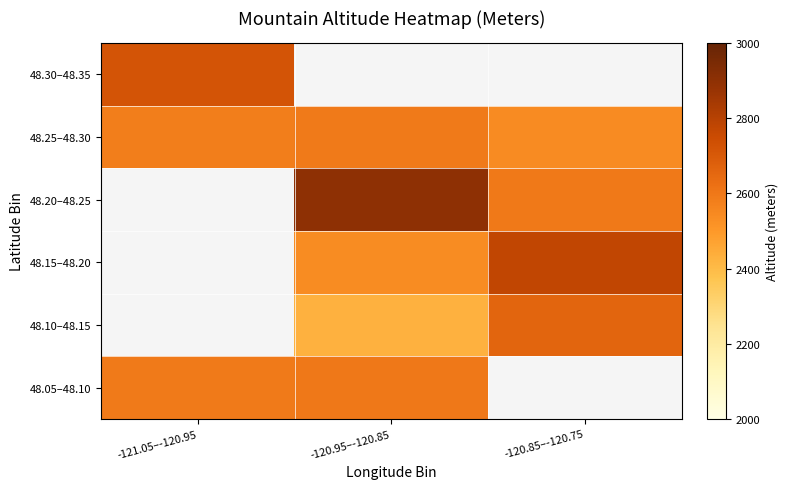

Which series has the widest spread of values?

48.25–48.30